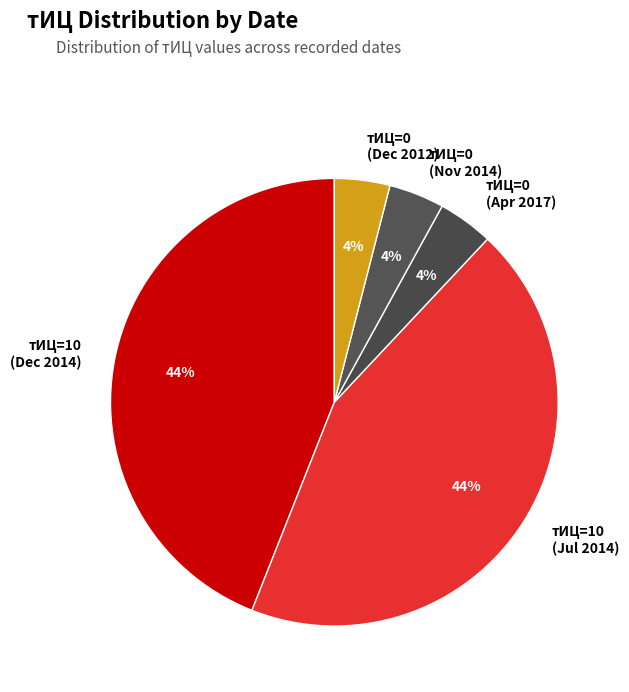

To the nearest percent, what is the difference between the largest and smallest slice percentages?

40%